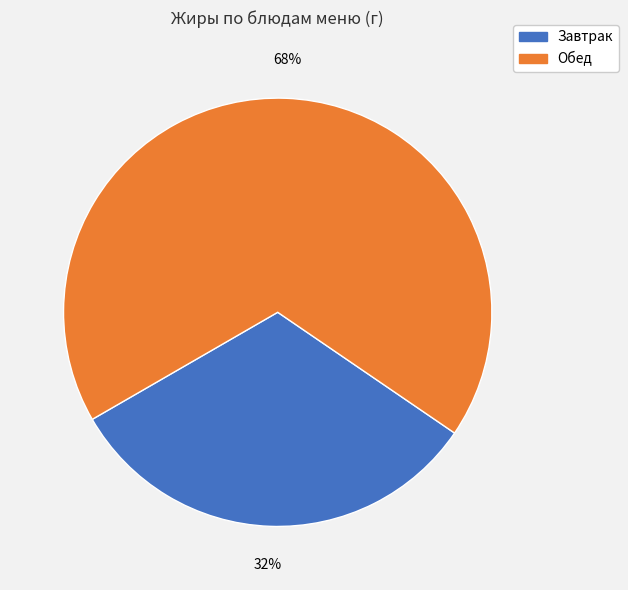

Which slice is the smallest?

Завтрак